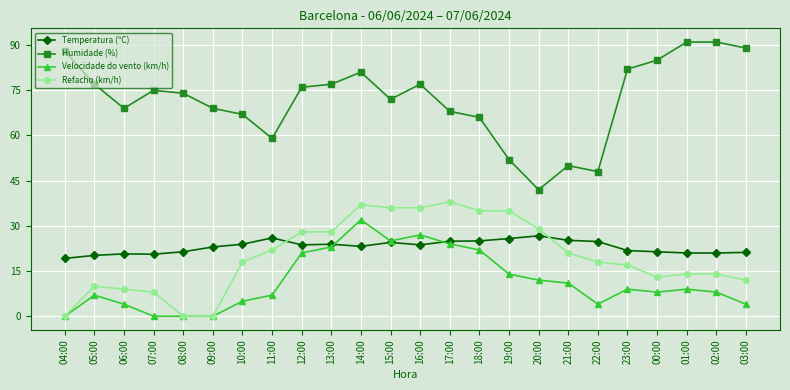

At which category is the sum across all series the highest?

14:00